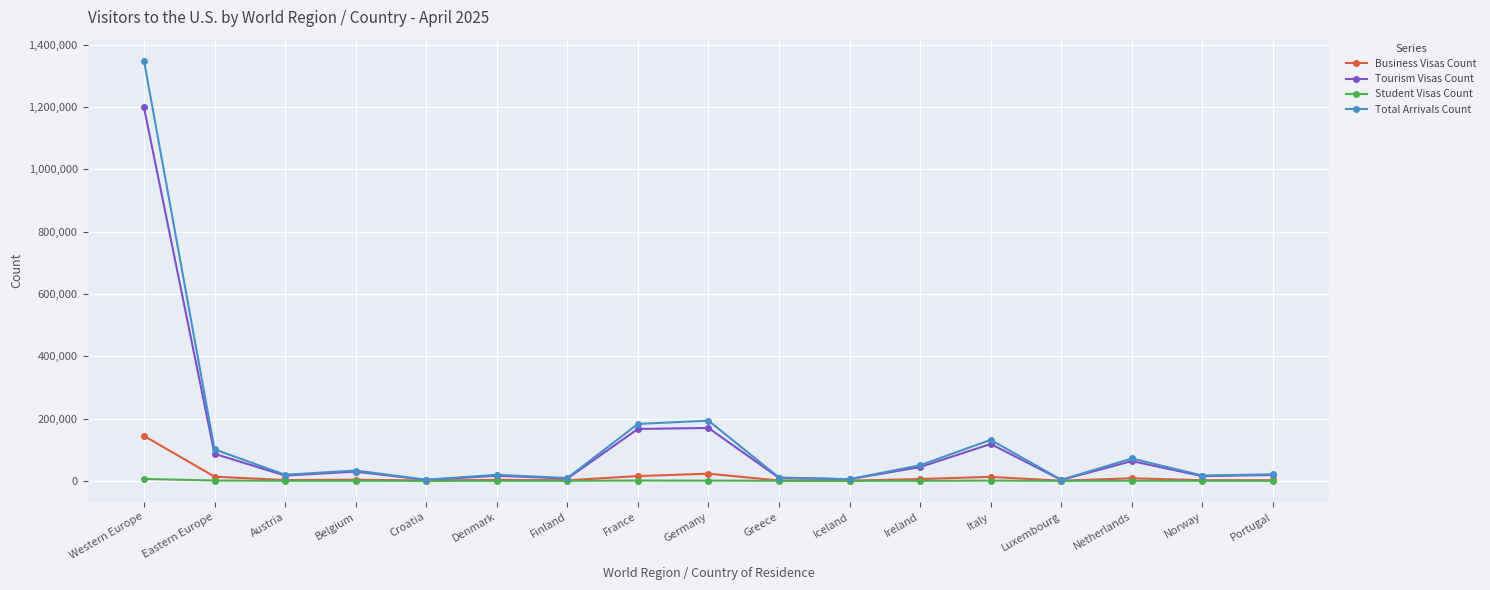

Which series has the largest range (max minus min)?

Total Arrivals Count